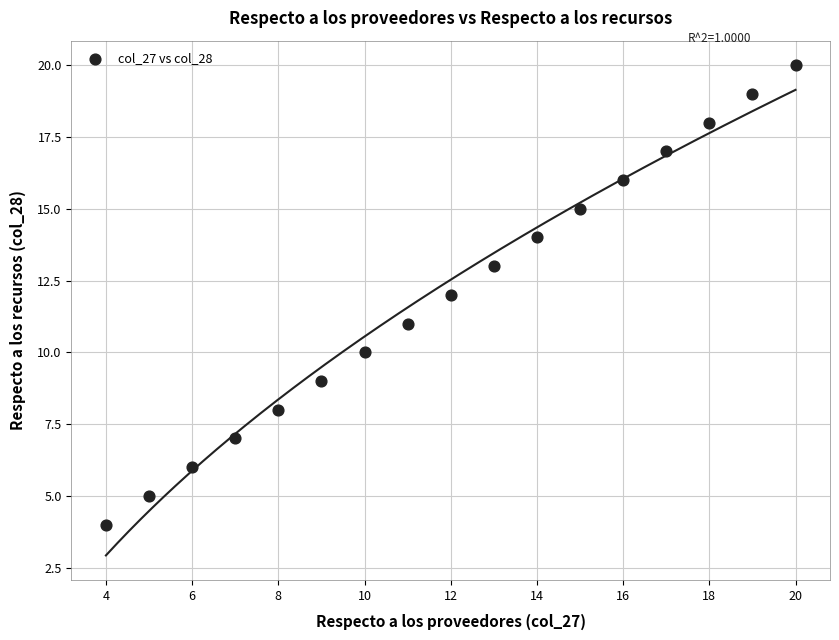

What is the range of X values (max minus min)?

16